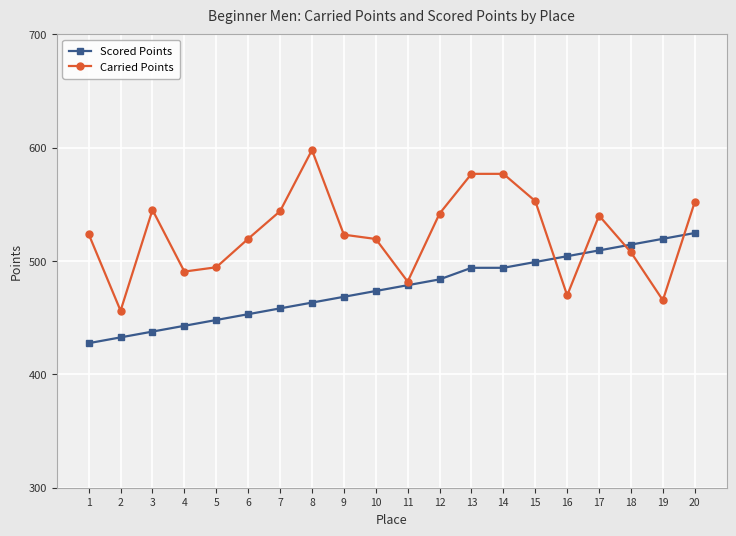

Which series has the largest total across all categories?

Carried Points